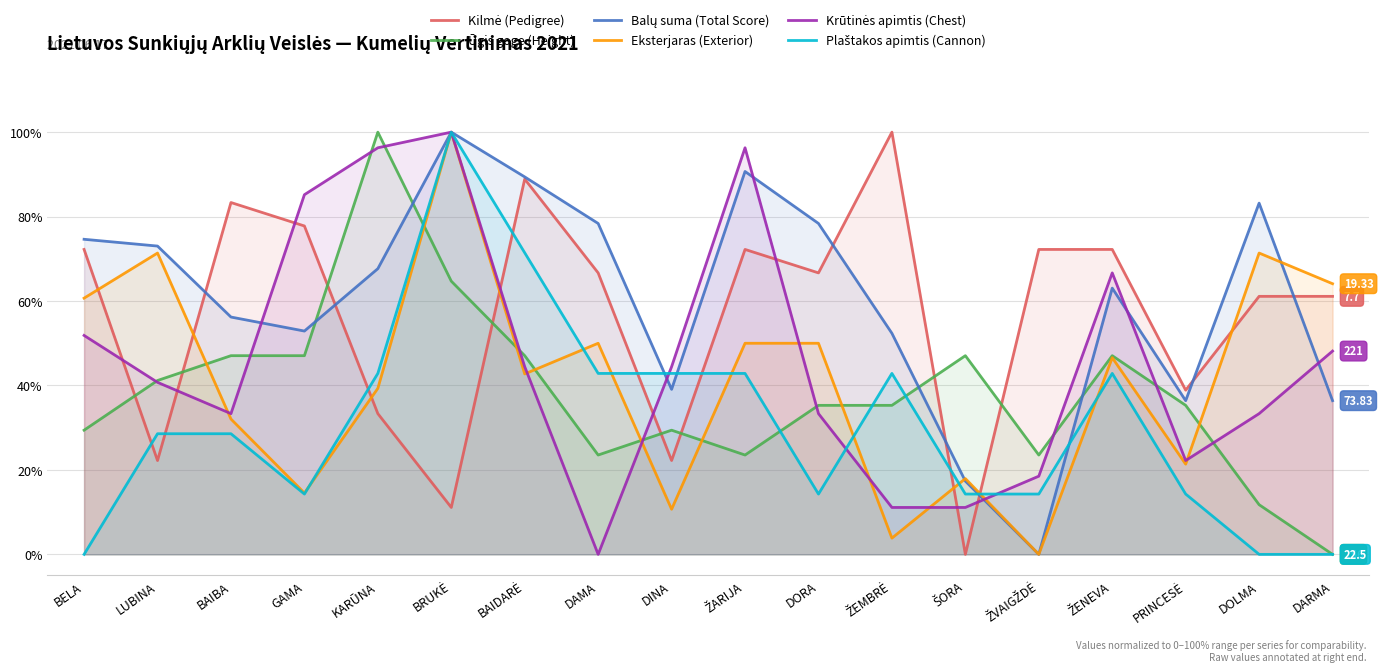

At which category does the chart reach its minimum across all series?

ŠORA